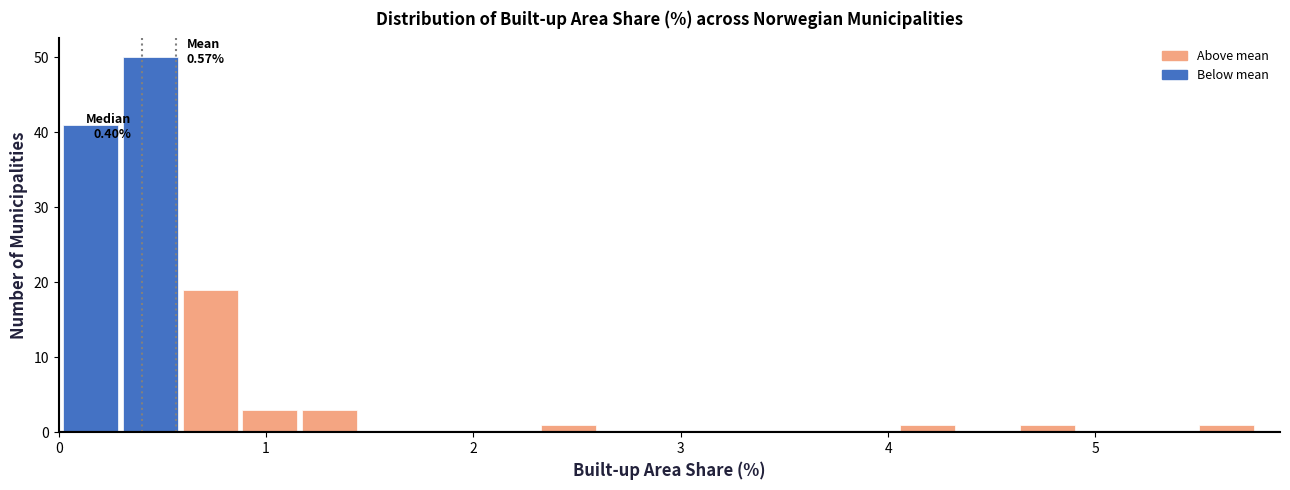

Around what value on the x-axis is the tallest bar? Give the approximate position of its centre, as read against the axis.

0.4